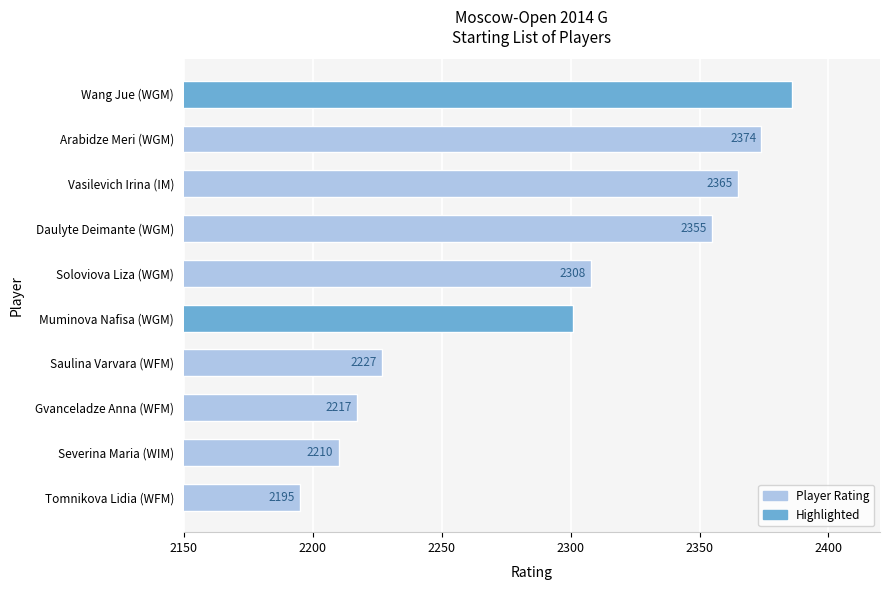

What is the change in value from Wang Jue (WGM) to Tomnikova Lidia (WFM)?

-191